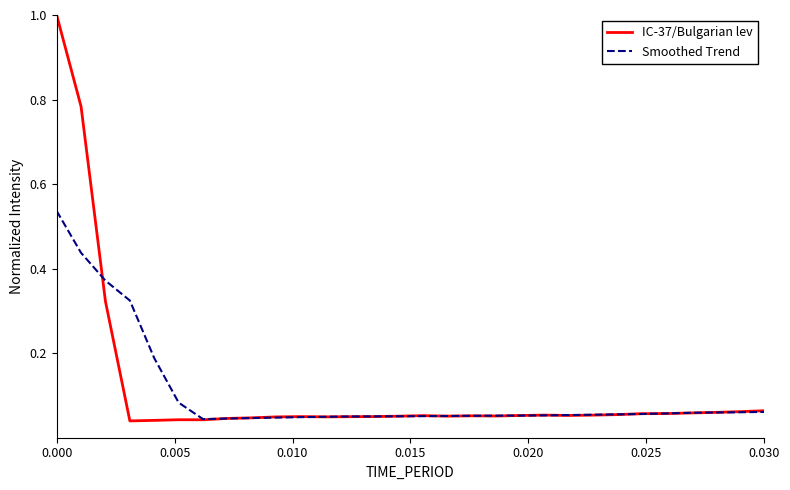

List the series in order of their peak value, lowest first.

Smoothed Trend, IC-37/Bulgarian lev